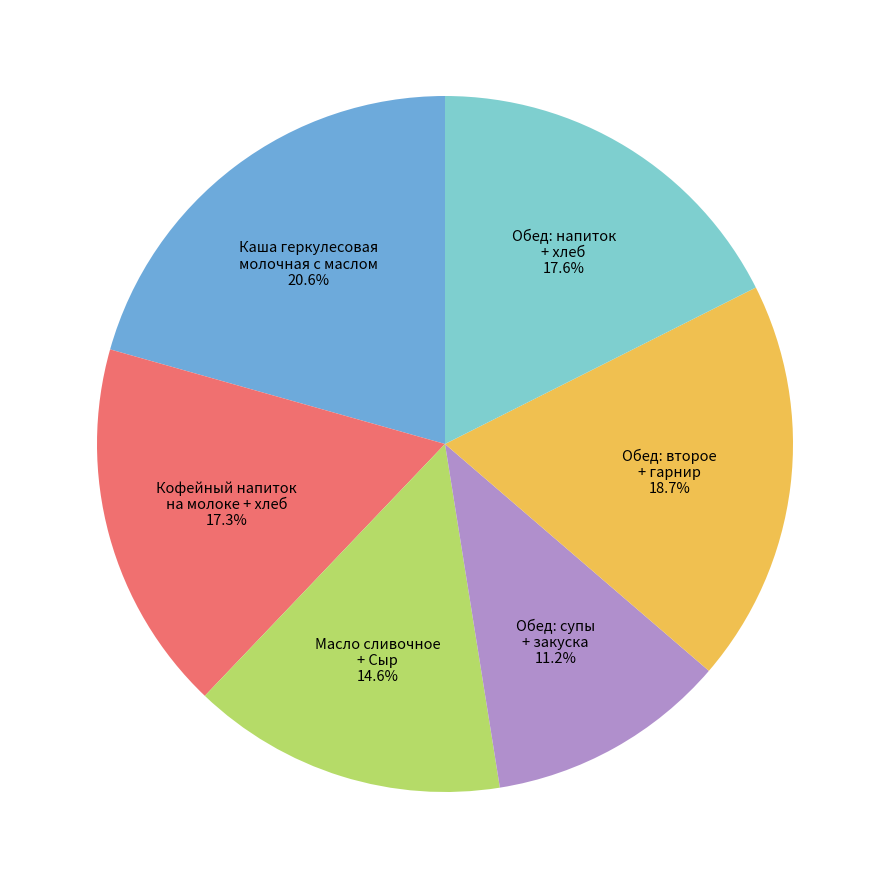

Does any single category account for the majority?

No